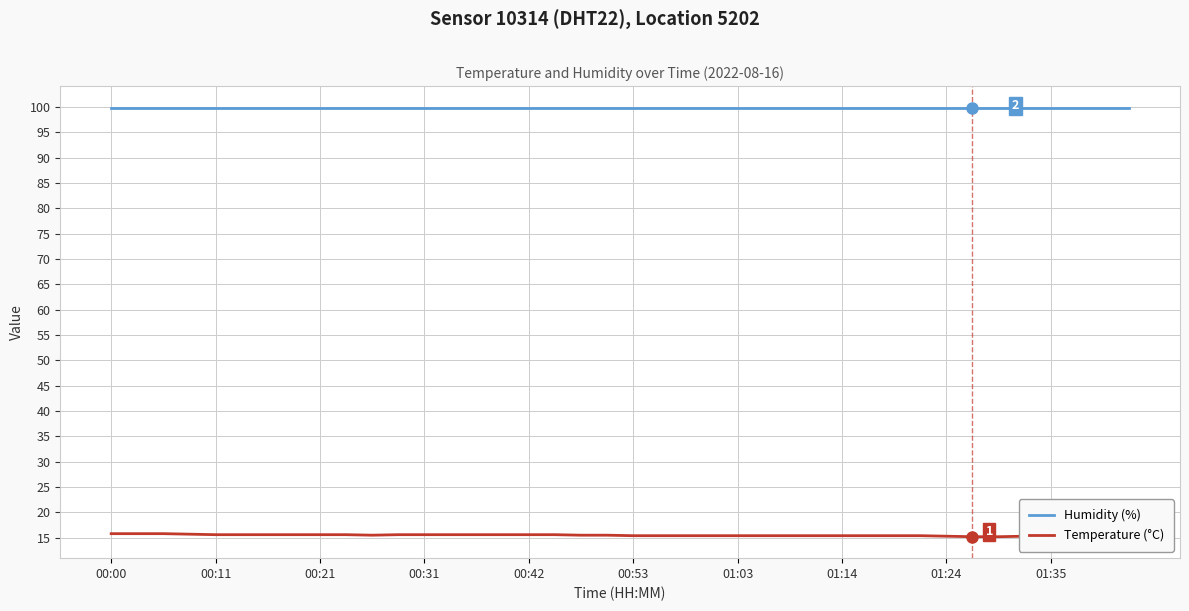

The value of Temperature (°C) at 00:53 is 7.3. True or false?

False